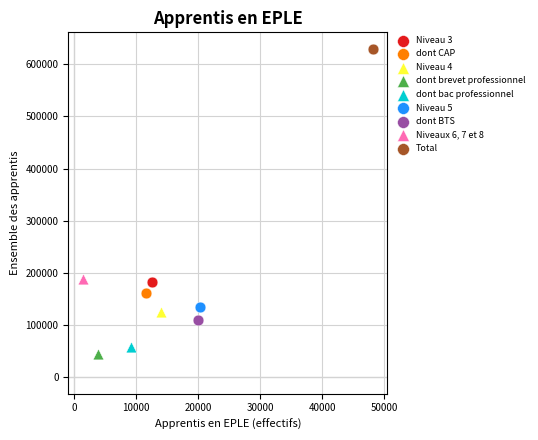

What are all the series names shown in the legend?

Niveau 3, dont CAP, Niveau 4, dont brevet professionnel, dont bac professionnel, Niveau 5, dont BTS, Niveaux 6, 7 et 8, Total